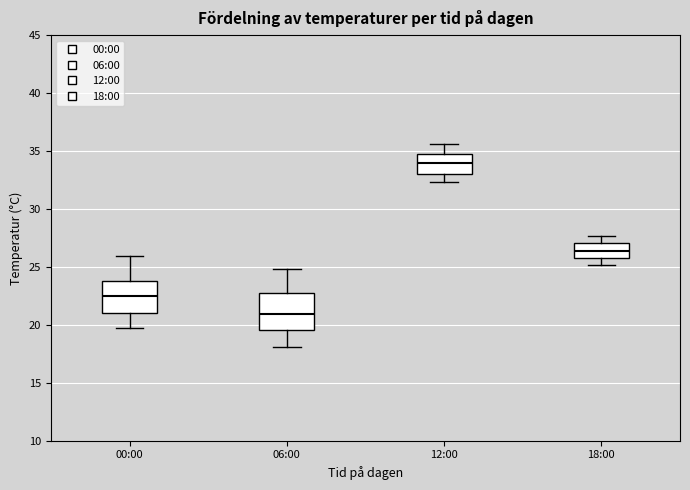

Reading left to right, read every box against the y-axis: the position of its median line, the range the box covers, and the ends of its whiskers. The values are not printed on the chart, so give them approximately, as read against the axis.

00:00: median 22.5, box 21.0 to 24.0, whiskers 19.5 to 26.0
06:00: median 21.0, box 19.5 to 23.0, whiskers 18.0 to 25.0
12:00: median 34.0, box 33.0 to 35.0, whiskers 32.5 to 35.5
18:00: median 26.5, box 26.0 to 27.0, whiskers 25.0 to 27.5